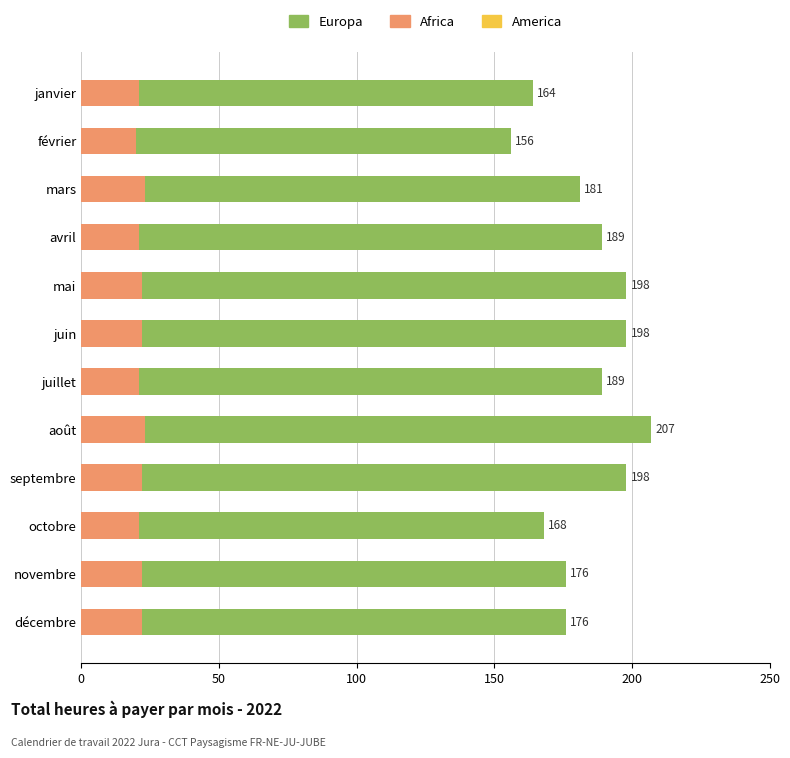

What are all the series names shown in the legend?

Europa, Africa, America